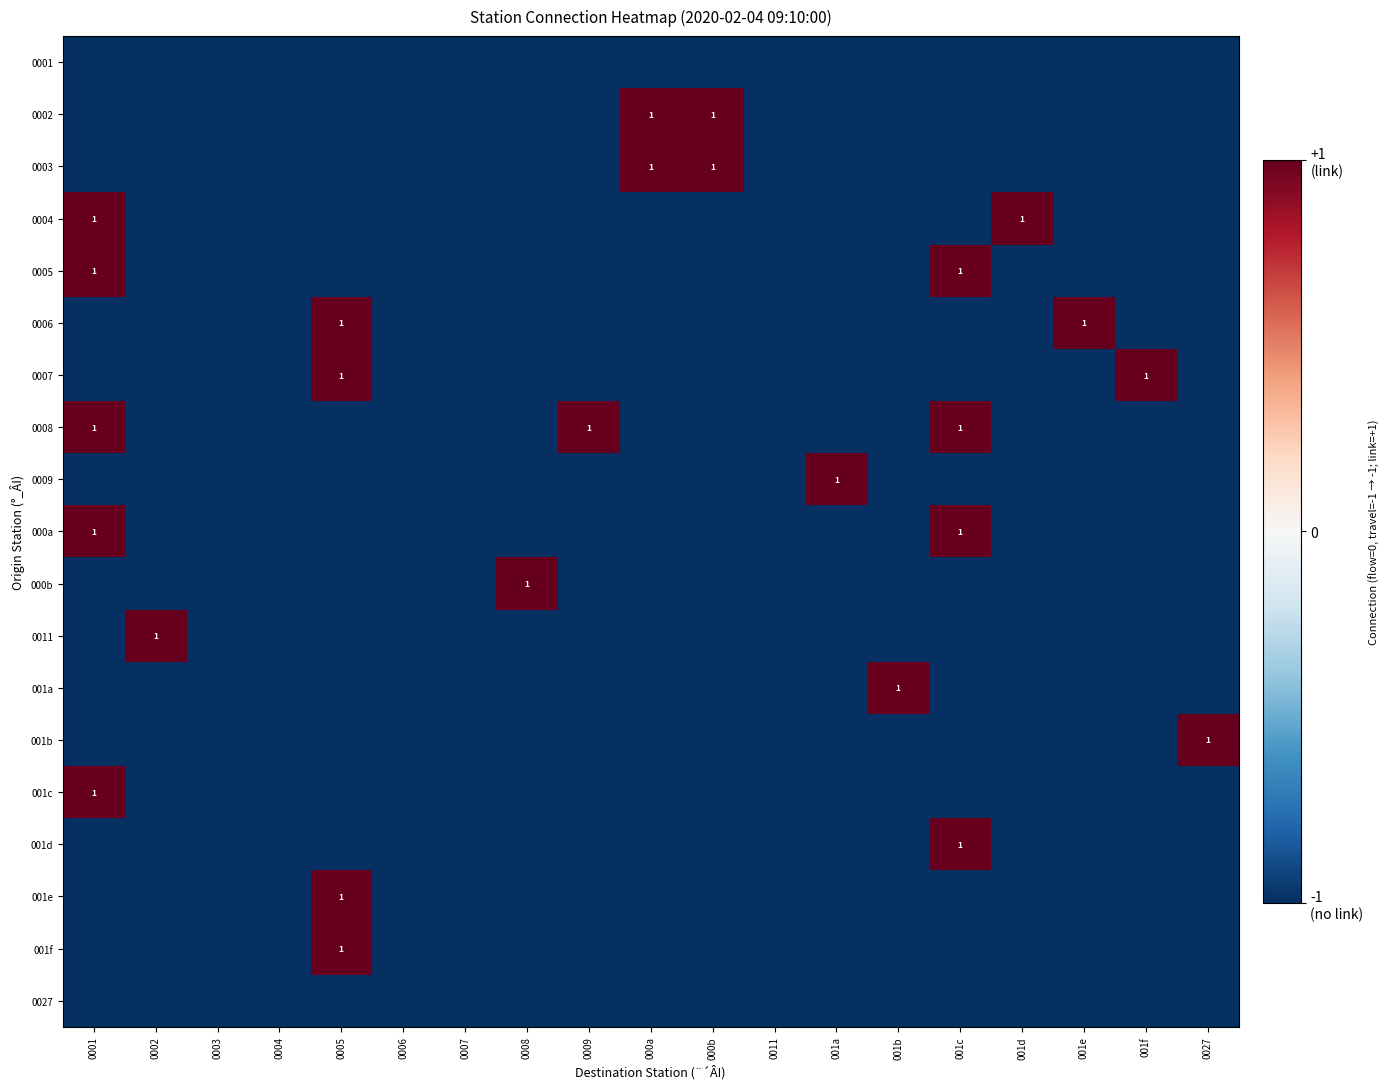

The 001c series shows 1 at 0001. True or false?

True